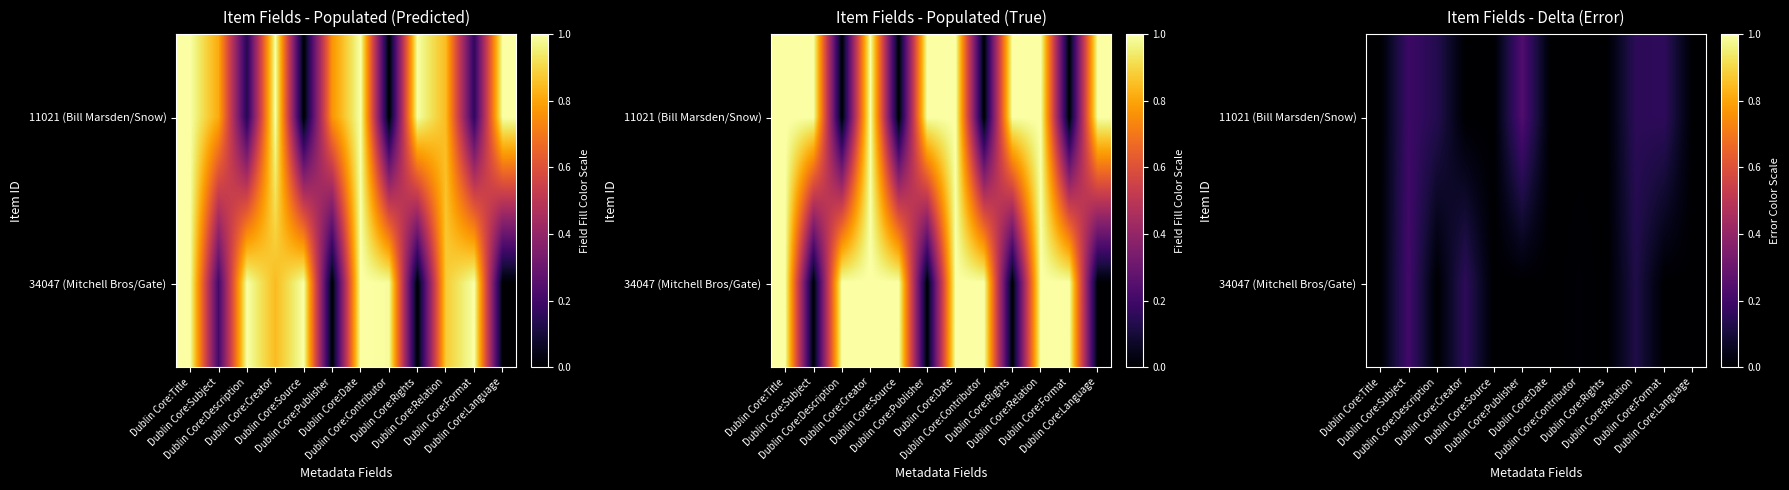

What is the difference between the 34047 (Mitchell Bros/Gate) values at Dublin Core:Subject and Dublin Core:Publisher?

0.2